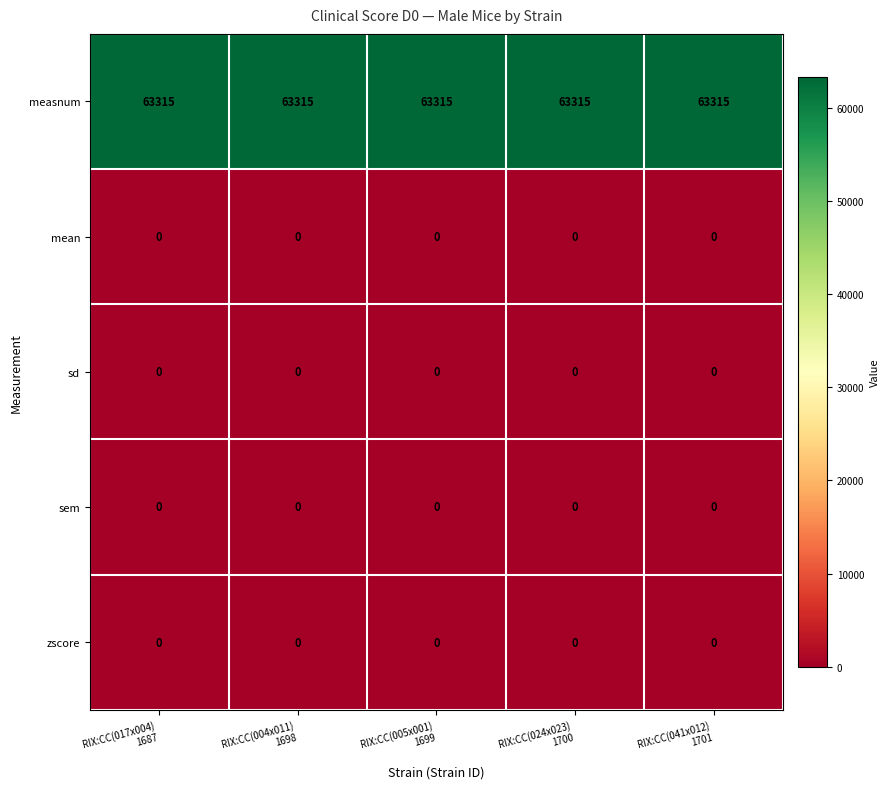

At how many categories does at least one series exceed 10073?

5